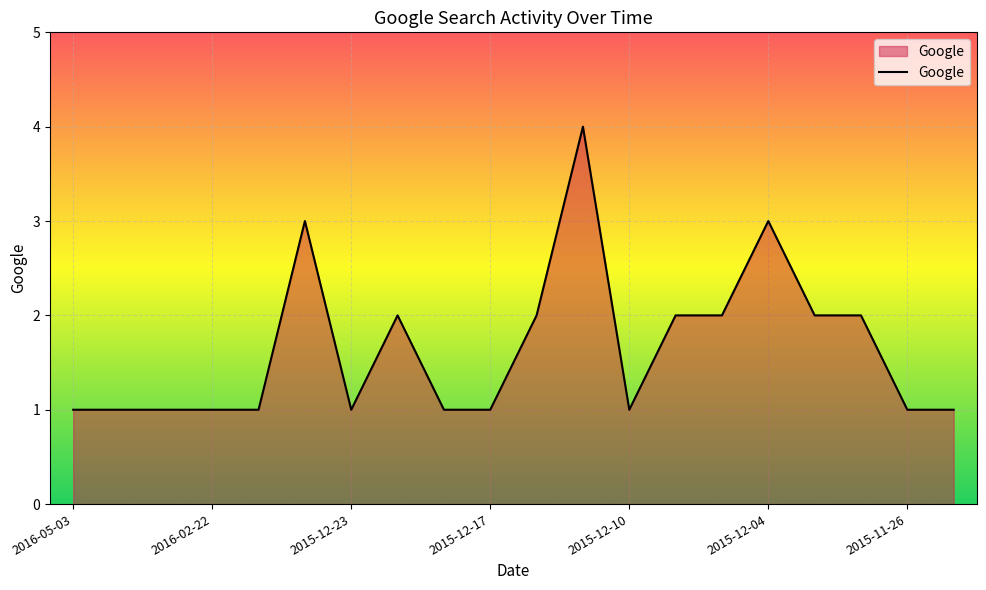

What is the greatest value displayed?

4